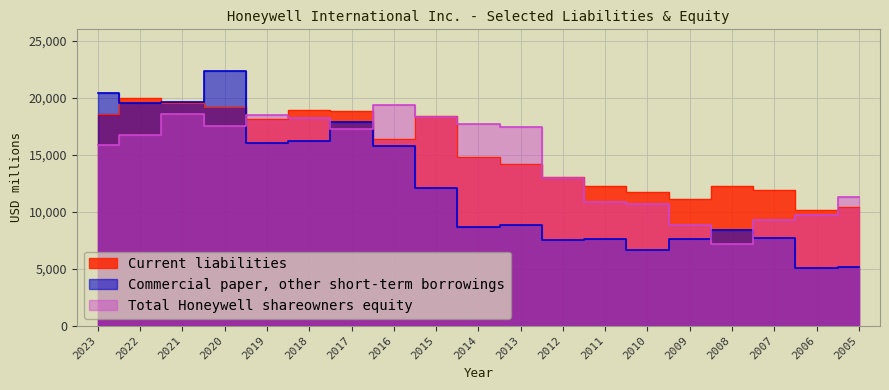

Which series changed the most between 2016 and 2010?

Commercial paper, other short-term borrowings